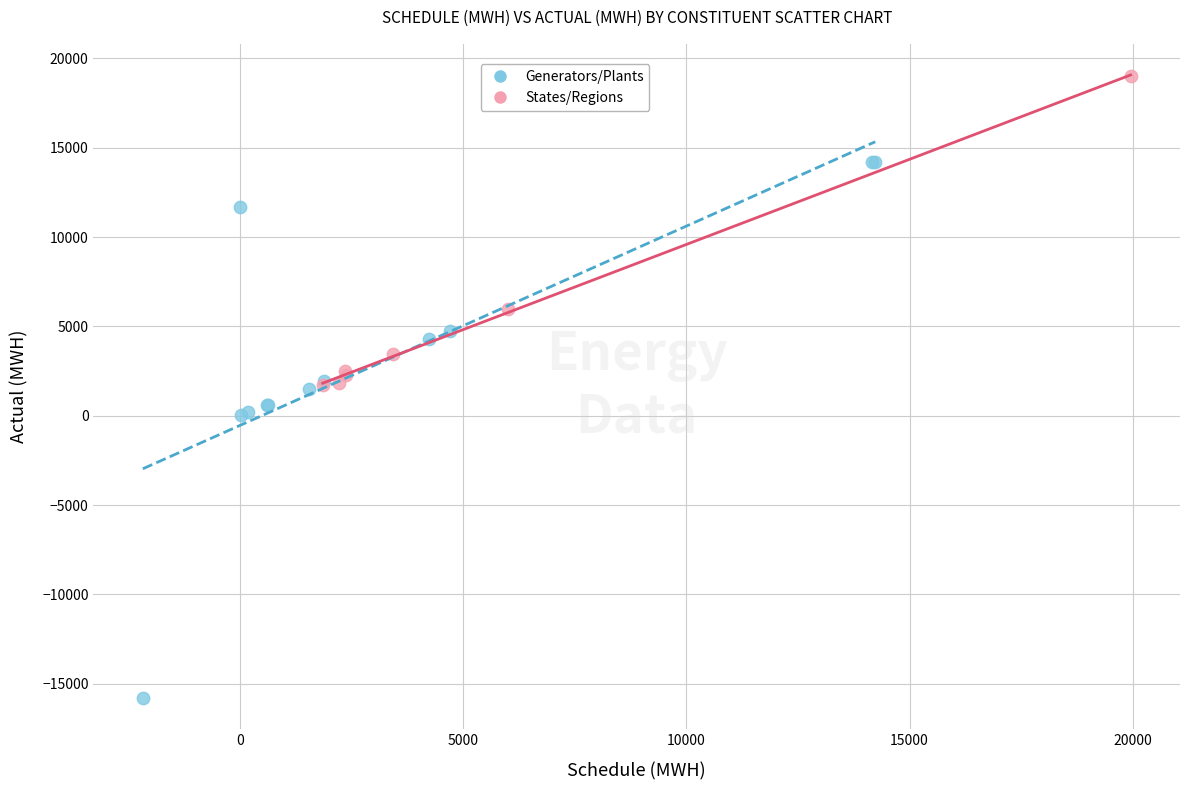

Which series reaches the minimum Y coordinate?

Generators/Plants